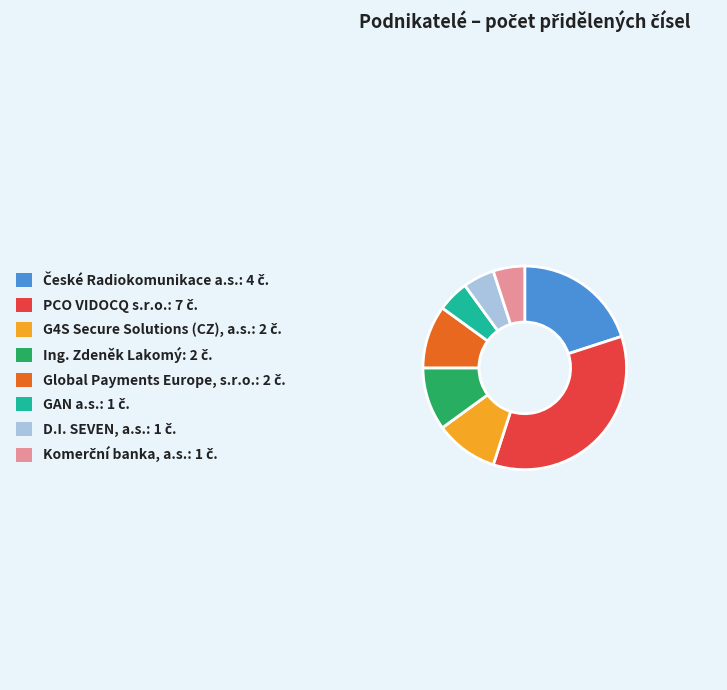

Approximately how many times larger is the value at GAN a.s. compared to Global Payments Europe, s.r.o.?

0.5